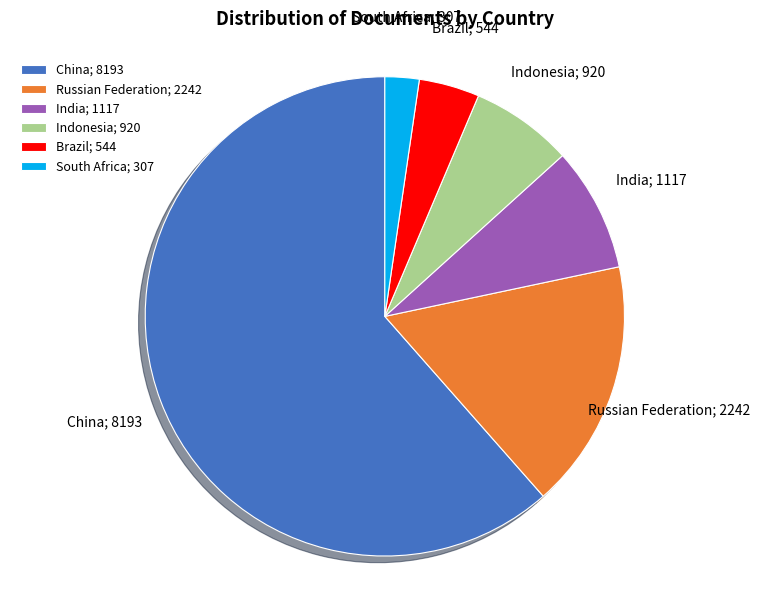

Which has a higher value, South Africa or Brazil?

Brazil